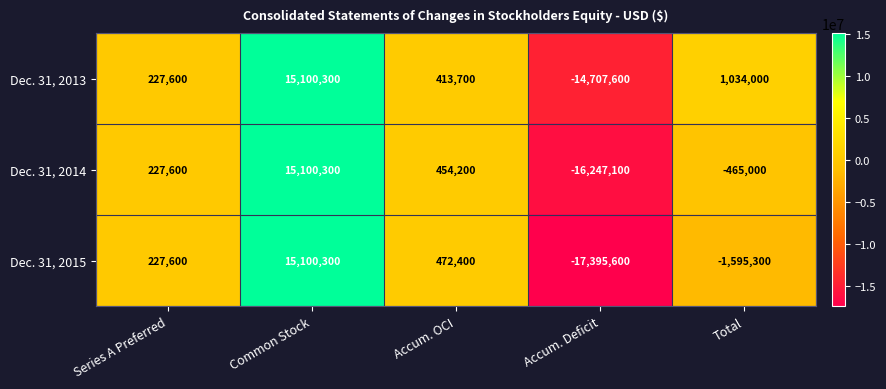

Is the value of Dec. 31, 2013 at Accum. OCI greater than the value of Dec. 31, 2014 at Common Stock?

No